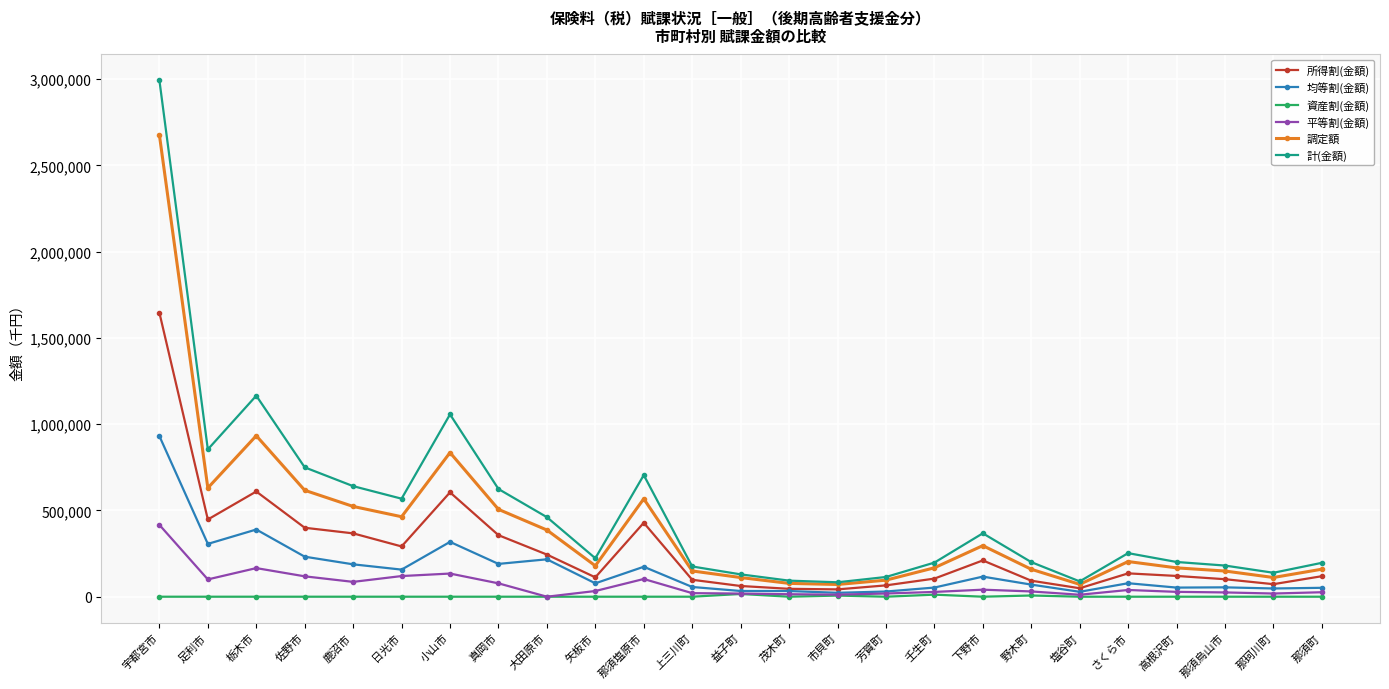

True or false: 平等割(金額) has more than 0 interior local peaks.

True